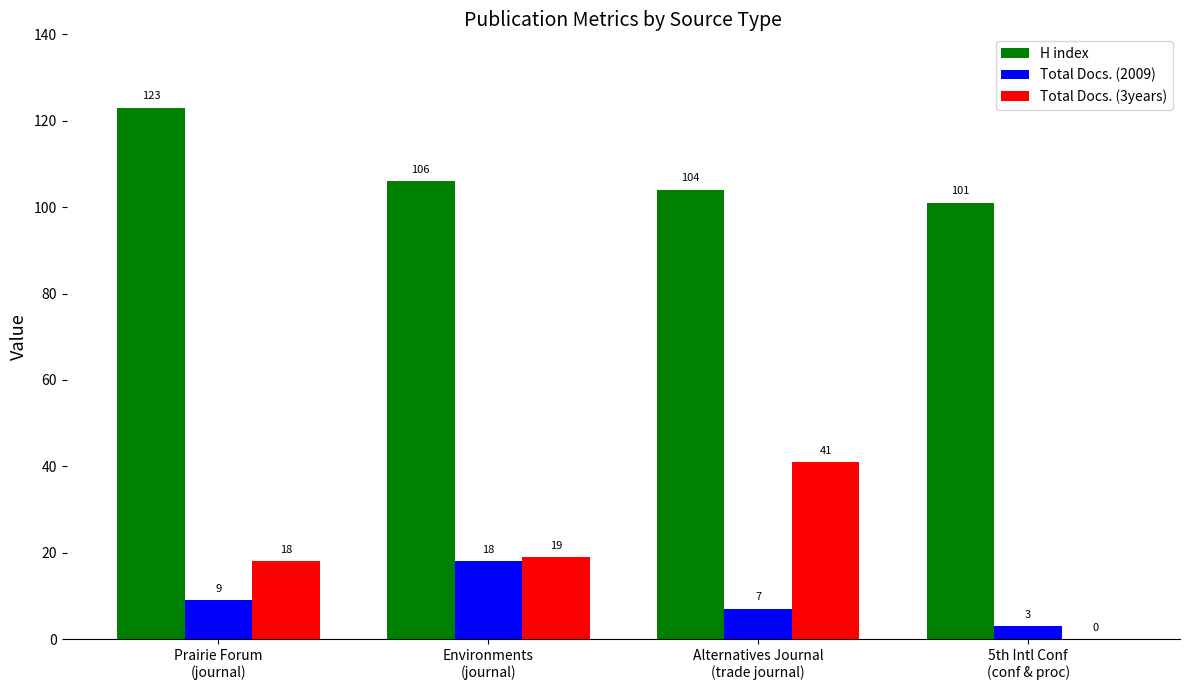

What is the highest value of the H index series?

123